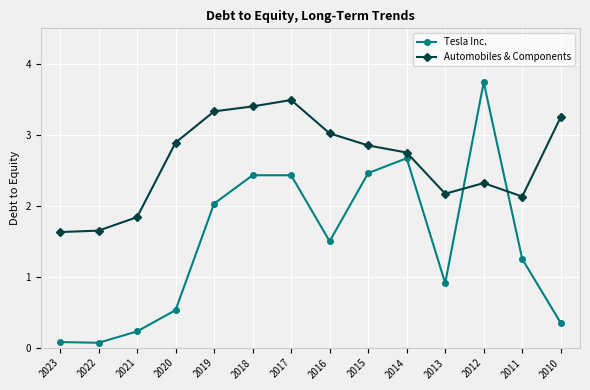

What is the value of the Tesla Inc. point at the 5th from the left?

2.0